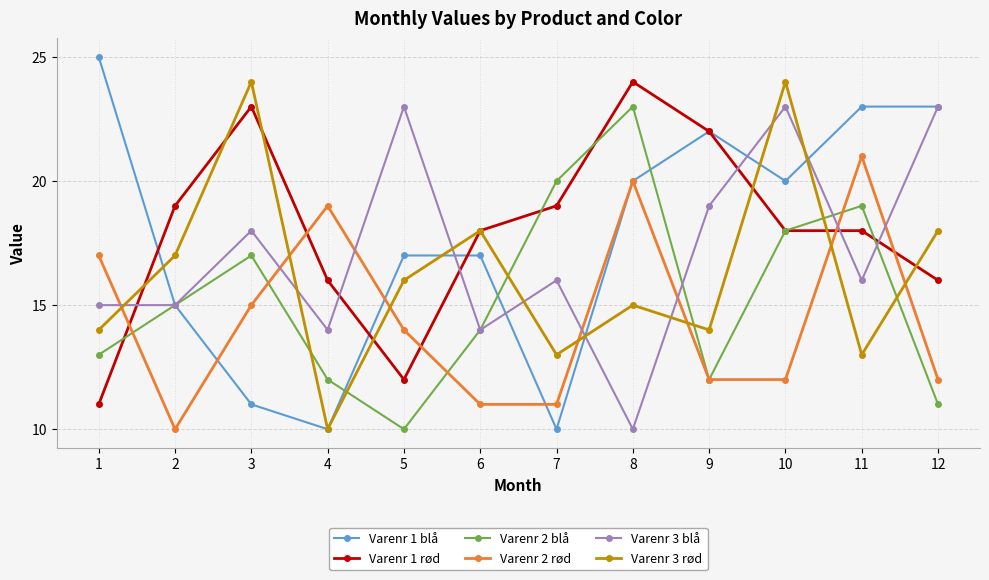

Reading left to right, transcribe all the data shown in this chart.

Varenr 1 blå: 25	15	11	10	17	17	10	20	22	20	23	23
Varenr 1 rød: 11	19	23	16	12	18	19	24	22	18	18	16
Varenr 2 blå: 13	15	17	12	10	14	20	23	12	18	19	11
Varenr 2 rød: 17	10	15	19	14	11	11	20	12	12	21	12
Varenr 3 blå: 15	15	18	14	23	14	16	10	19	23	16	23
Varenr 3 rød: 14	17	24	10	16	18	13	15	14	24	13	18